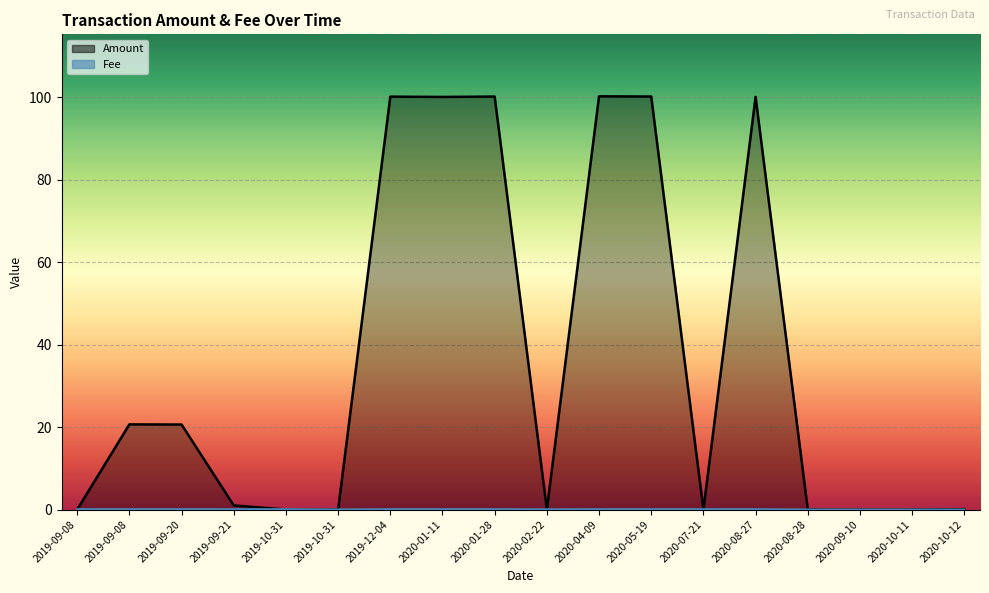

List the labels in order of Amount value, largest first.

2020-04-09, 2020-05-19, 2020-01-28, 2019-12-04, 2020-08-27, 2020-01-11, 2019-09-08, 2019-09-20, 2019-09-21, 2020-10-12, 2020-10-11, 2019-09-08, 2019-10-31, 2019-10-31, 2020-02-22, 2020-07-21, 2020-08-28, 2020-09-10